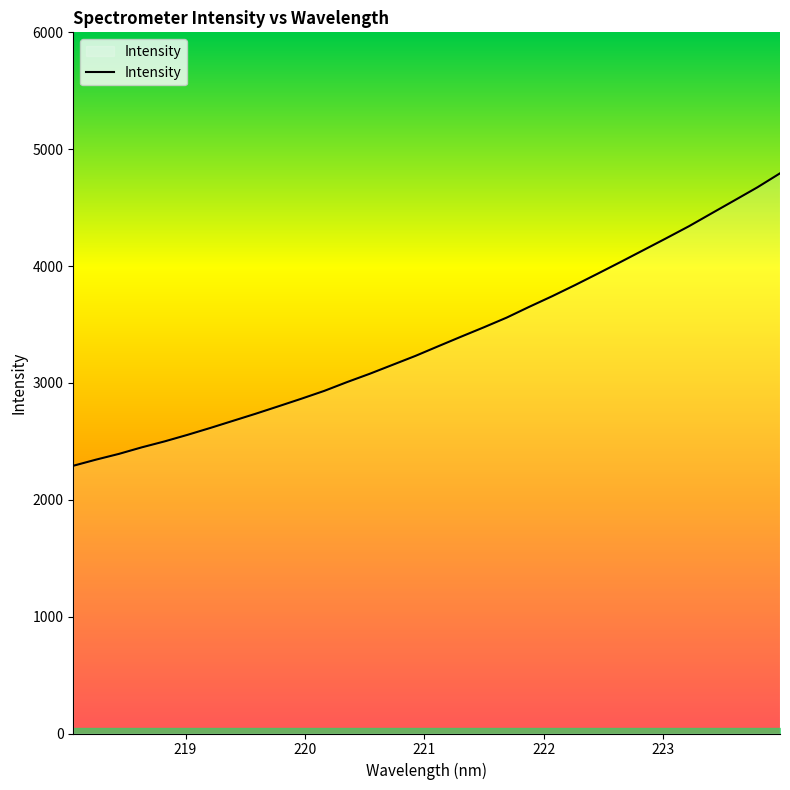

What is the greatest value displayed?

4793.5